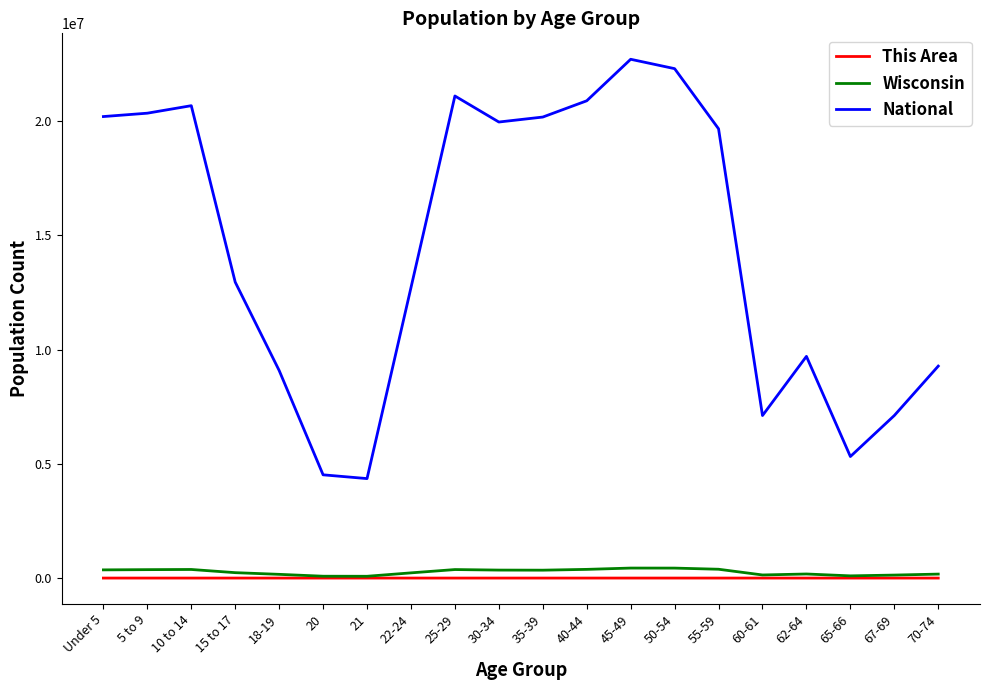

What is the difference between the second highest and second lowest values in the National series?

17778996